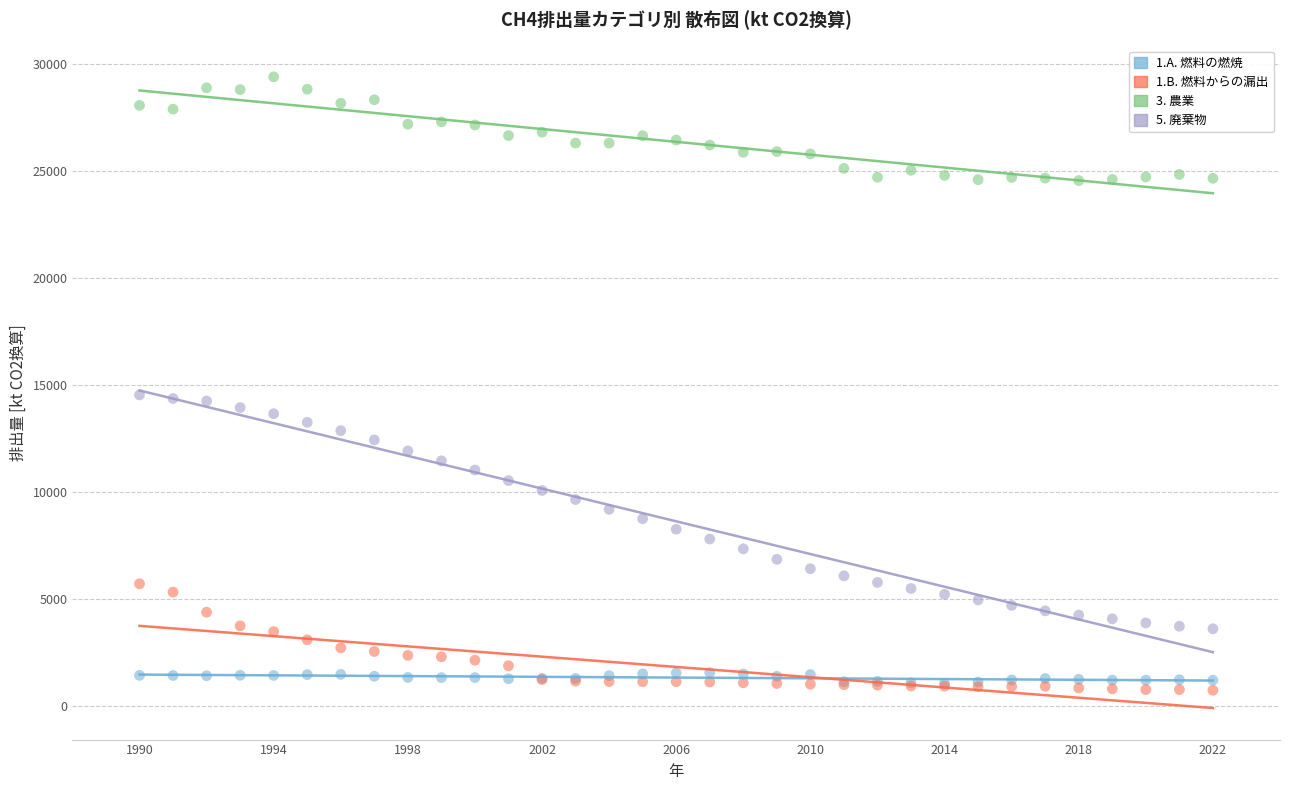

What are all the series names shown in the legend?

1.A. 燃料の燃焼, 1.B. 燃料からの漏出, 3. 農業, 5. 廃棄物